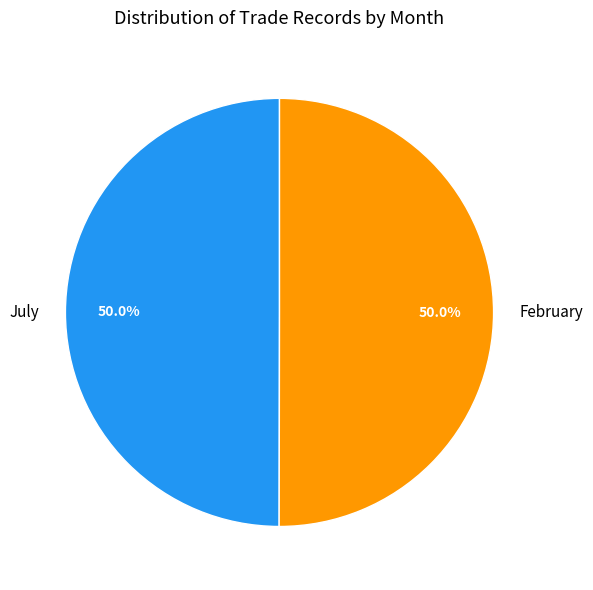

Do July and February together represent more than half of the pie?

Yes